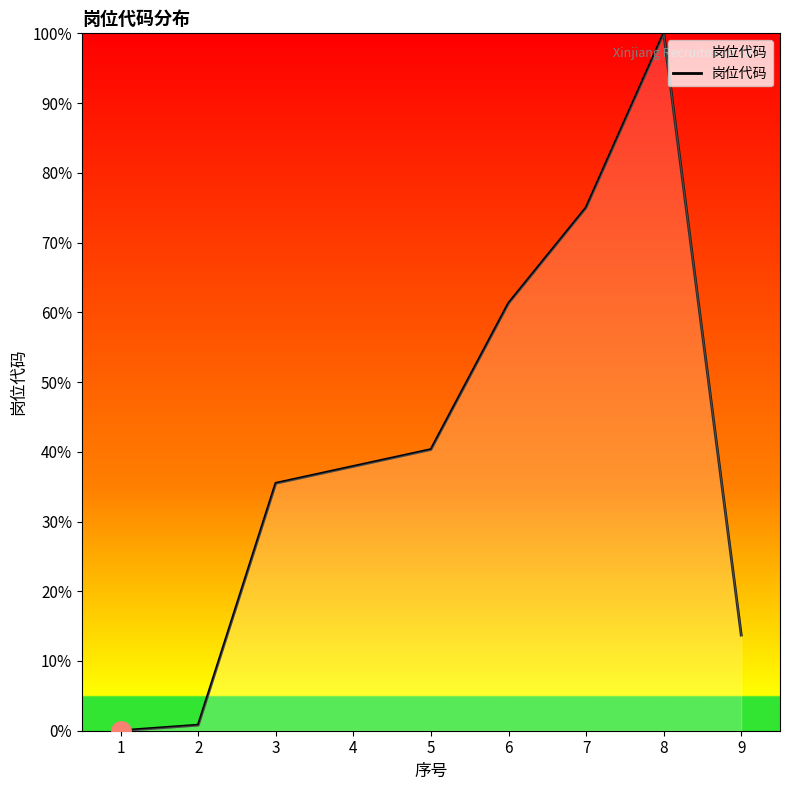

List the labels in order of value, largest first.

8, 7, 6, 5, 4, 3, 9, 2, 1